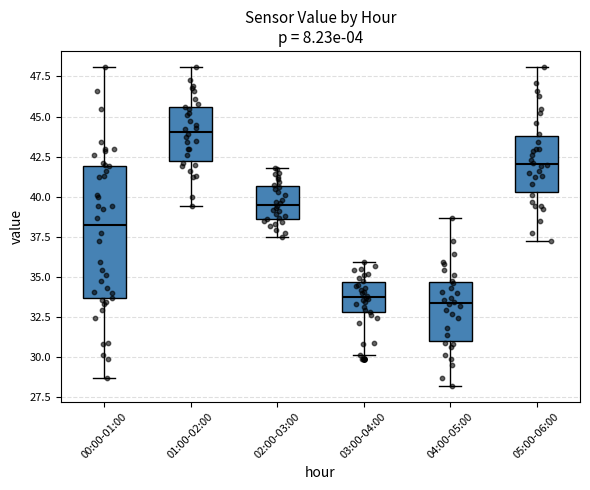

Which box has the highest median line?

01:00-02:00